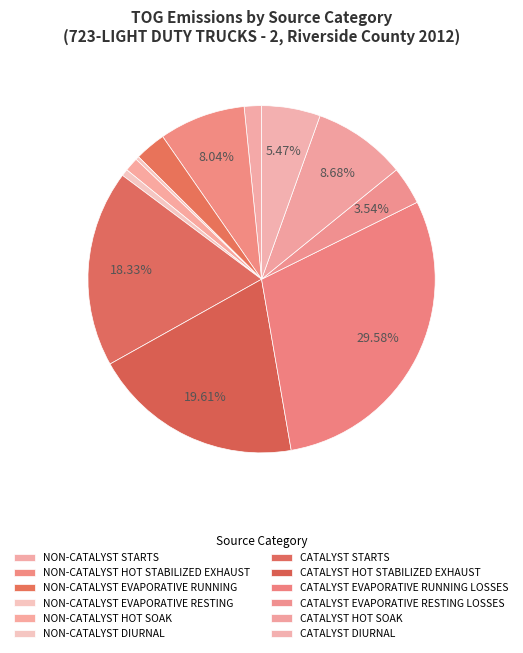

How many segments does this pie chart have?

12